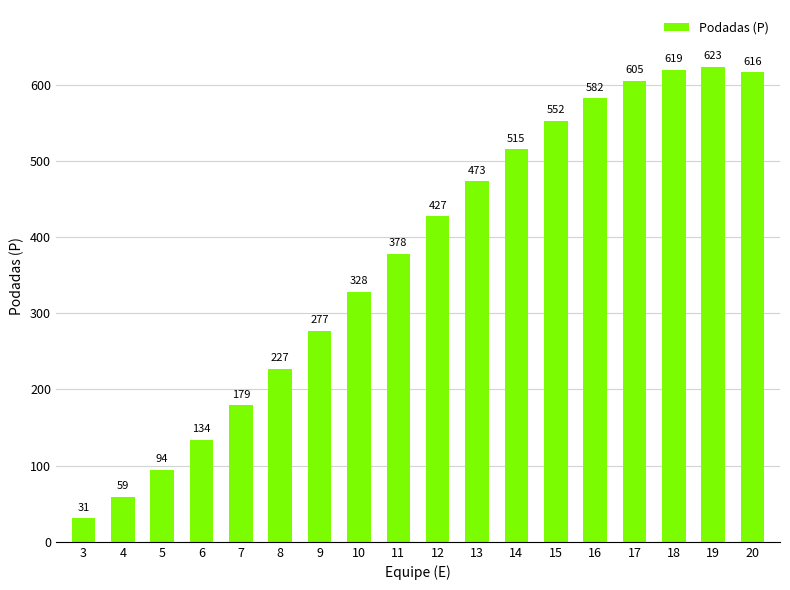

Reading right to left, list all the values displayed in this chart.

20=616	19=623	18=619	17=605	16=582	15=552	14=515	13=473	12=427	11=378	10=328	9=277	8=227	7=179	6=134	5=94	4=59	3=31